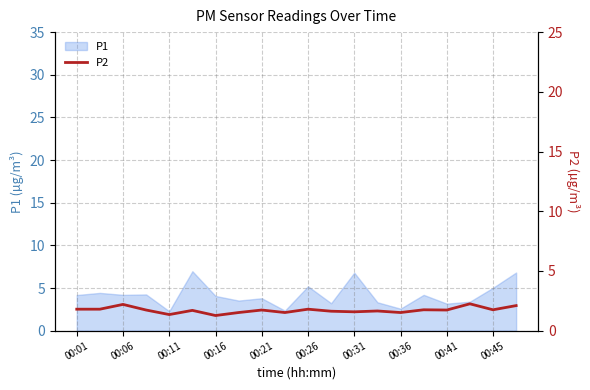

How many lines are shown in the chart?

1